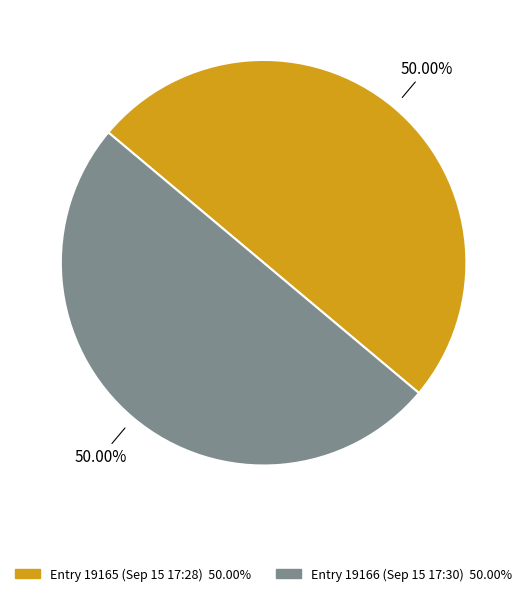

How many segments does this pie chart have?

2